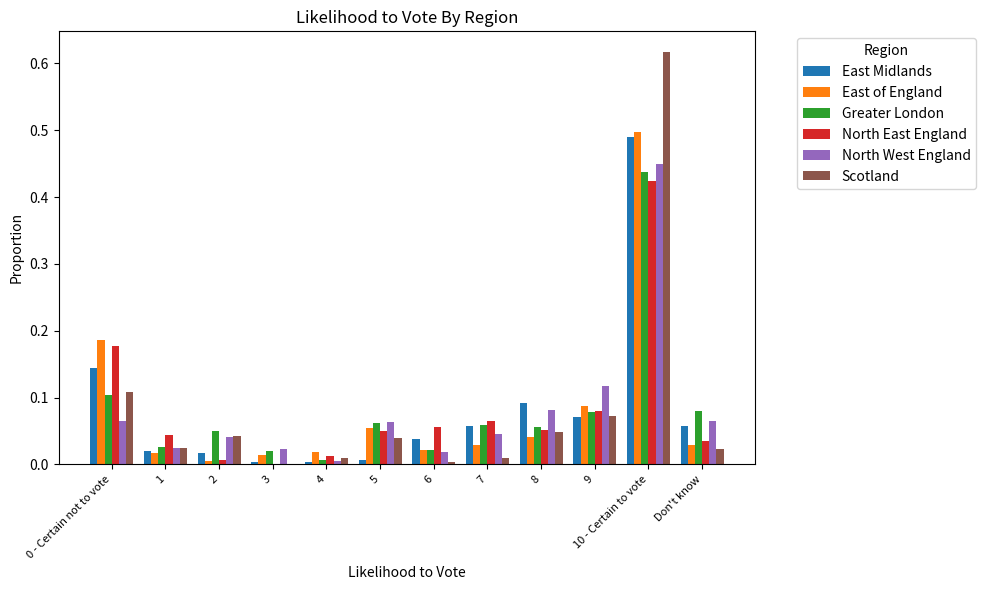

What is the total value across all series at 10 - Certain to vote?

2.9